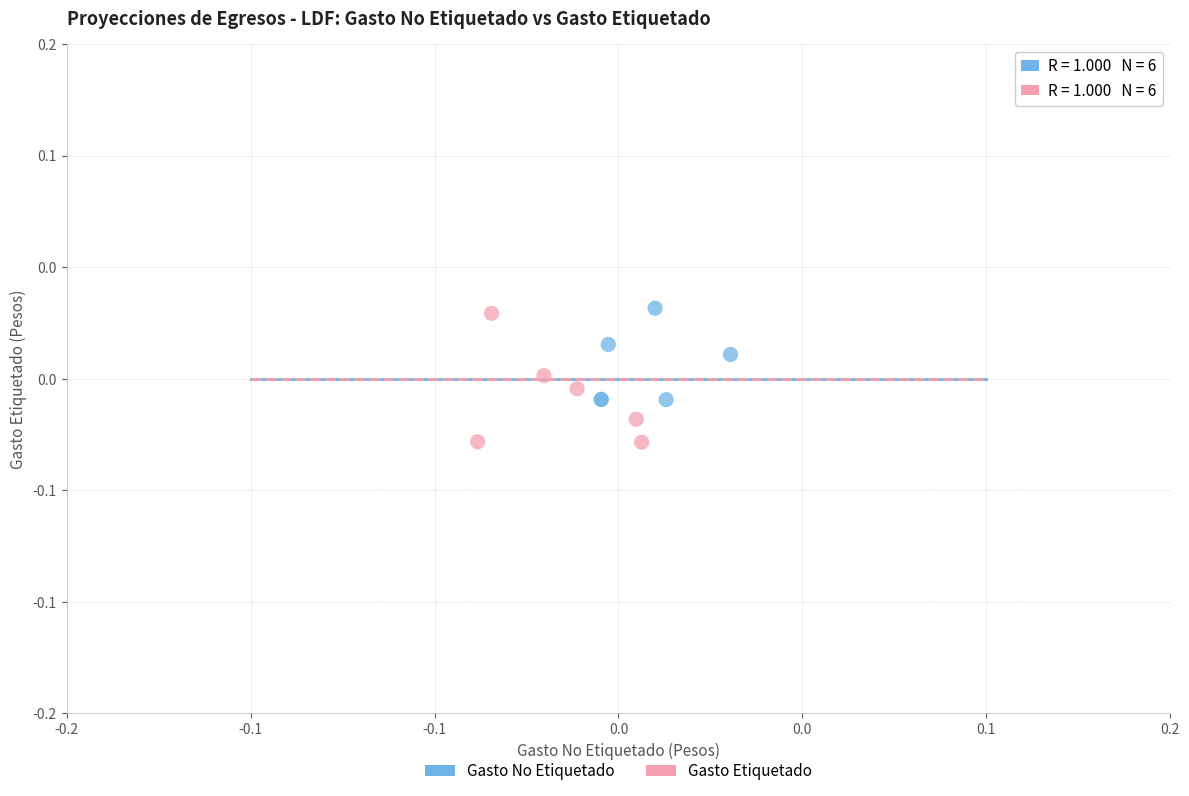

Which series reaches the minimum Y coordinate?

Gasto Etiquetado